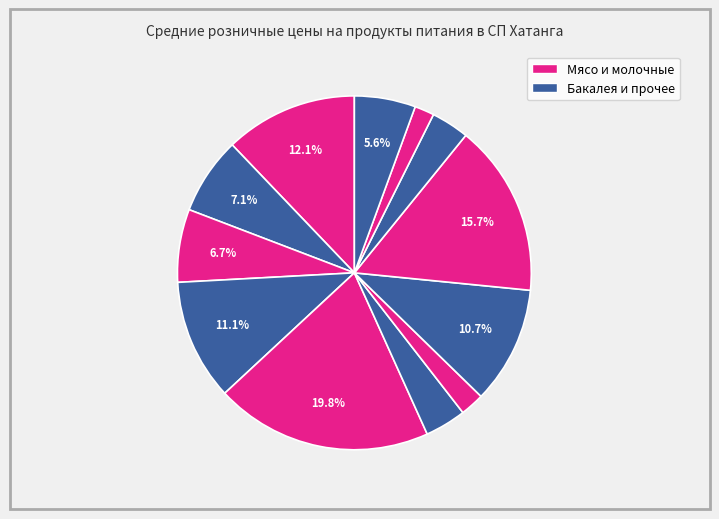

How many segments does this pie chart have?

12